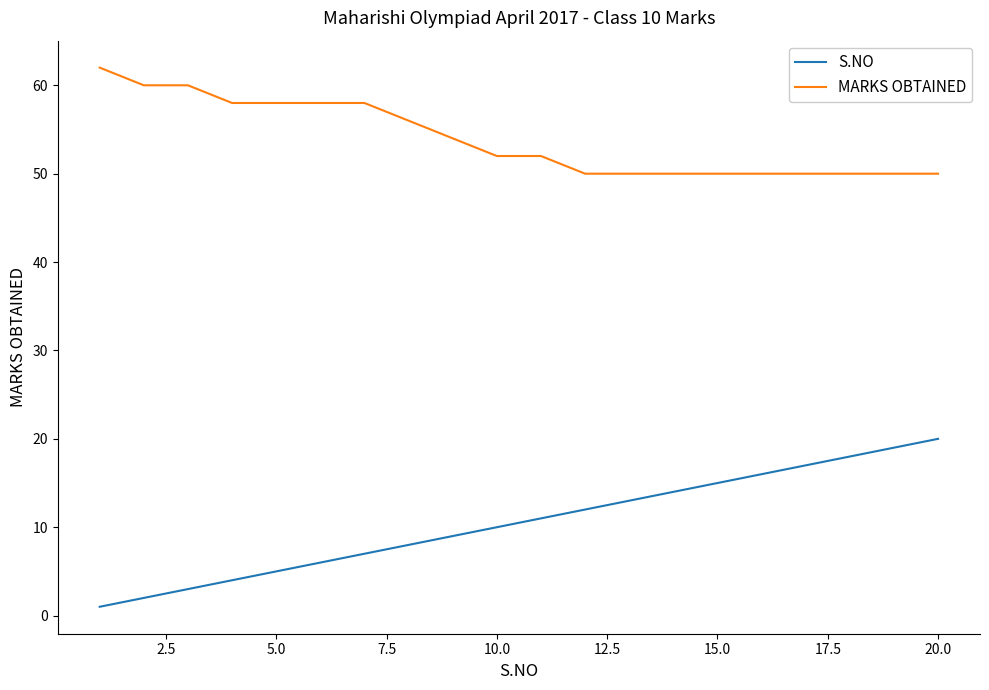

What is the difference between the maximum and minimum values in the MARKS OBTAINED series?

12